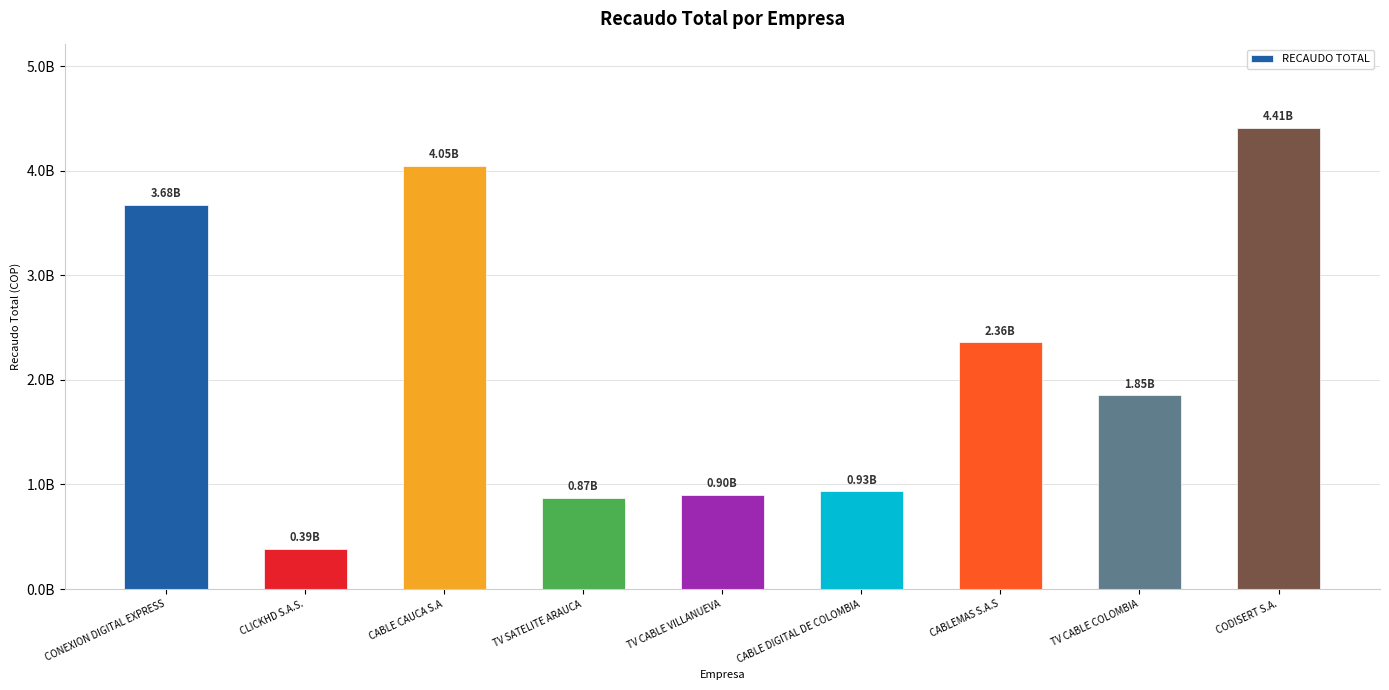

The chart shows a value of 3676204830.0 at CONEXION DIGITAL EXPRESS. True or false?

True